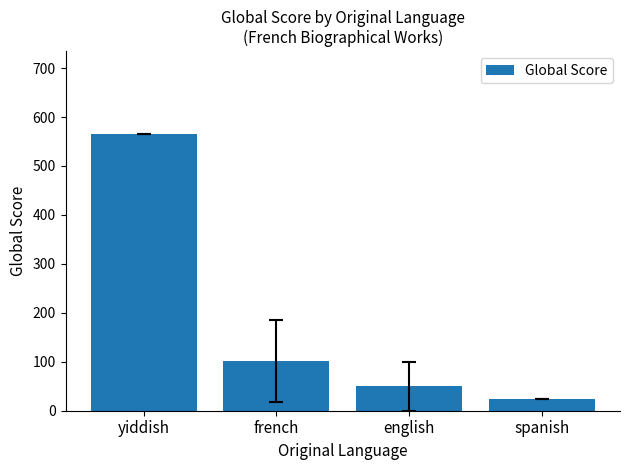

List the labels in order of value, largest first.

yiddish, french, english, spanish